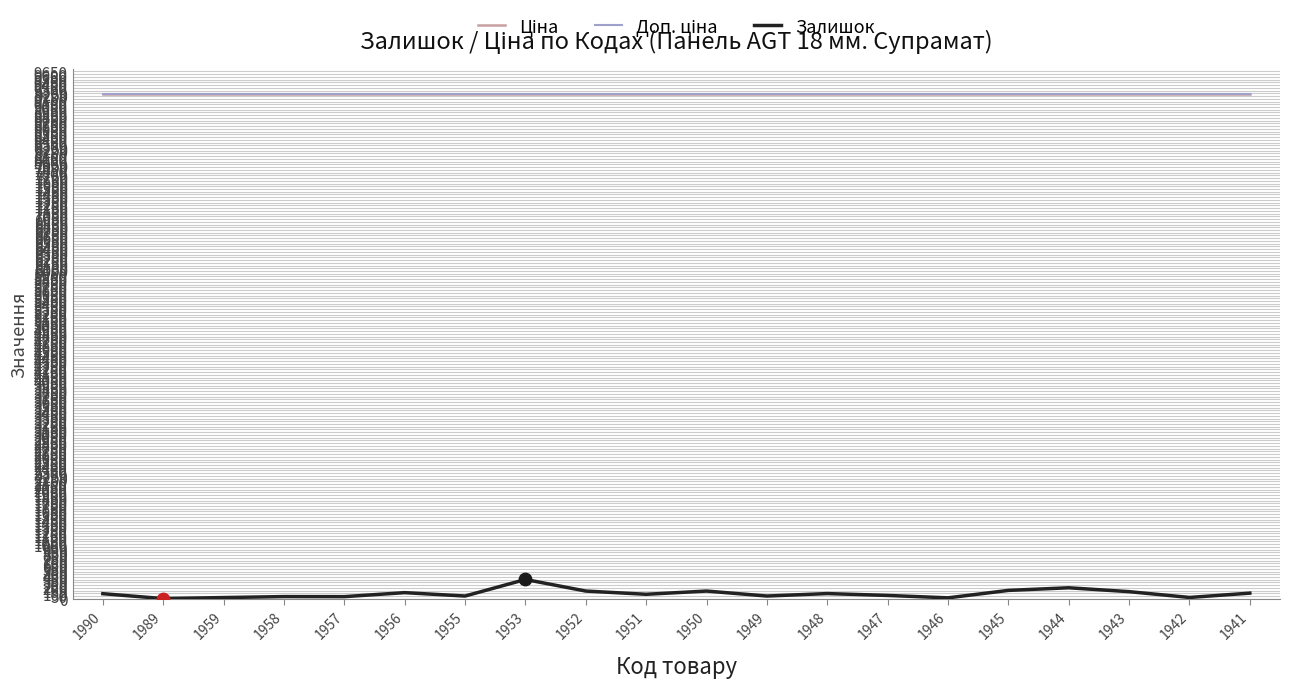

What is the total value across all series at 1947?

18529.9